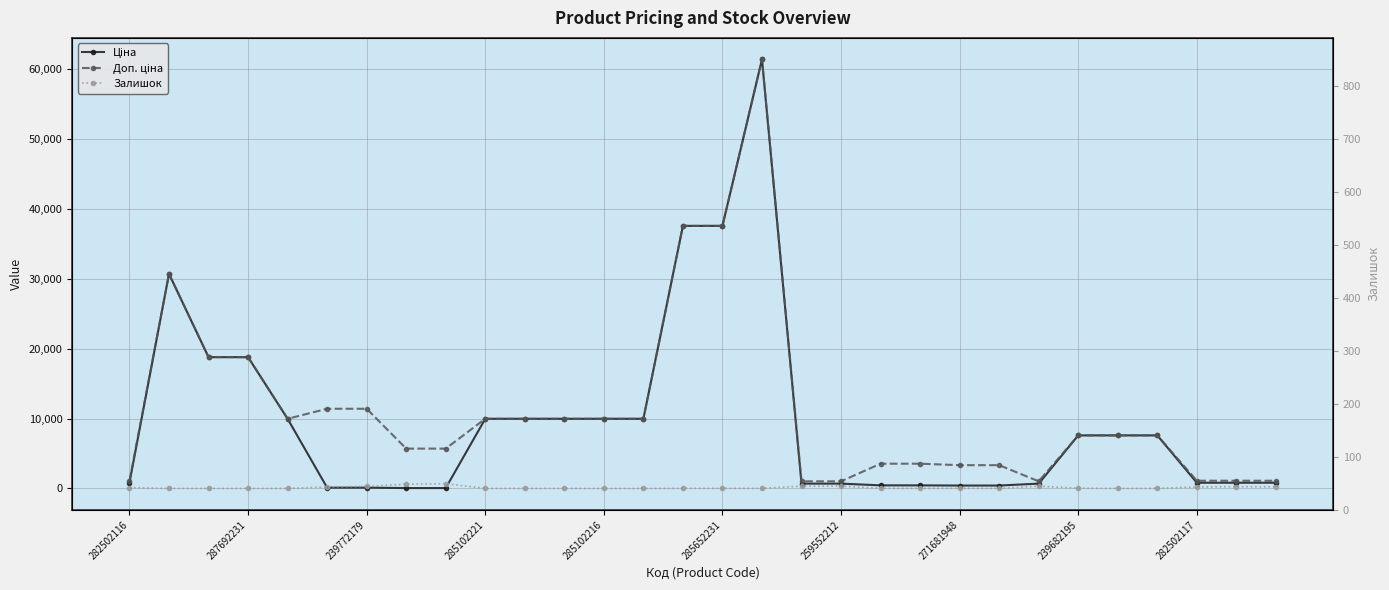

Which series has the widest spread of values?

Ціна